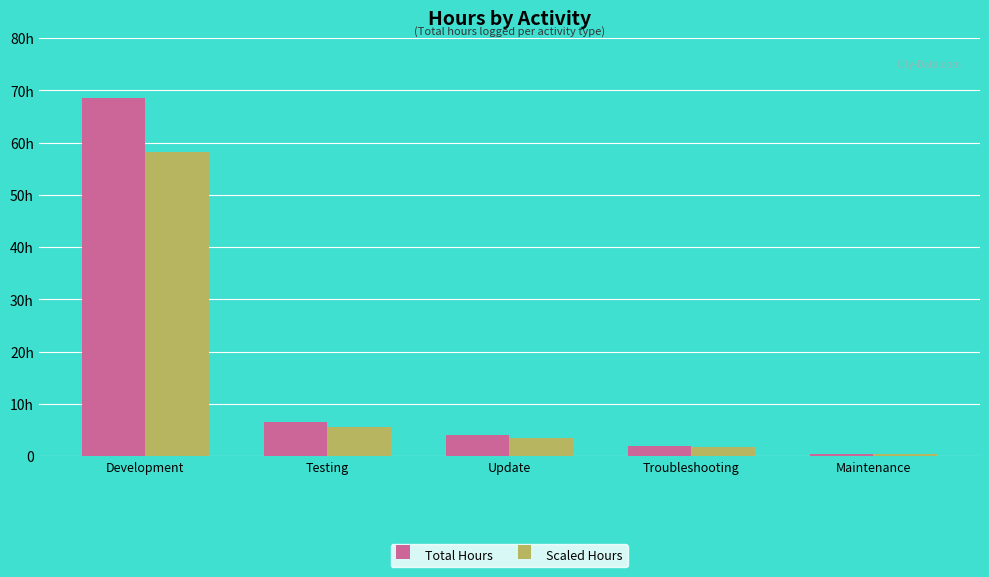

What is the minimum value shown in the chart?

0.4